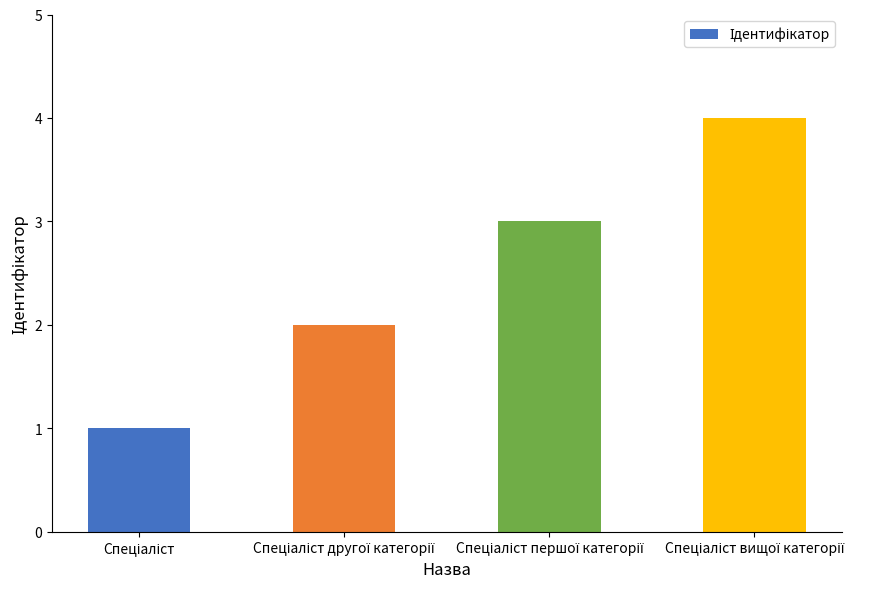

What is the sum of all values?

10